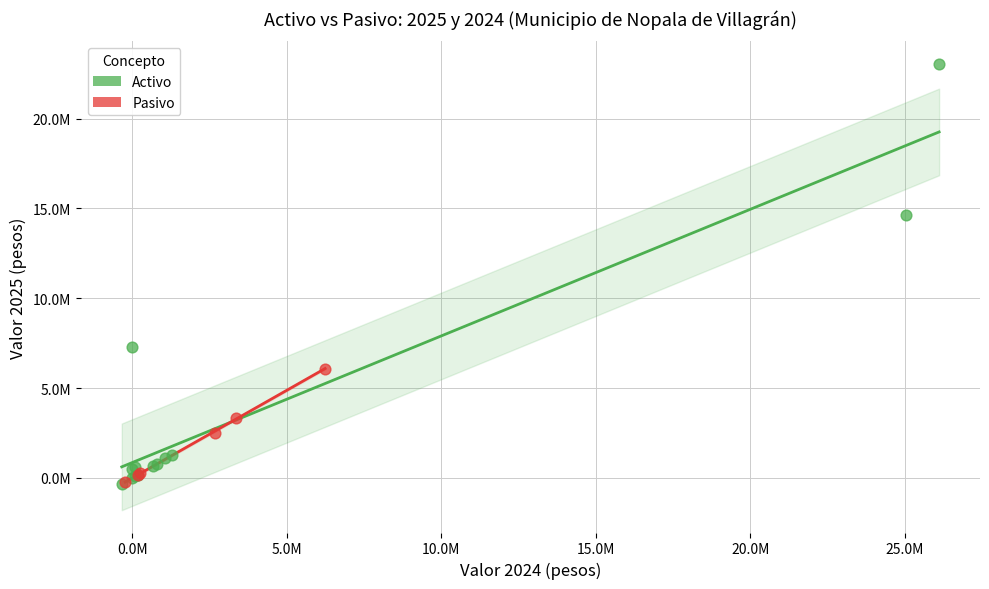

What are all the series names shown in the legend?

Activo, Pasivo